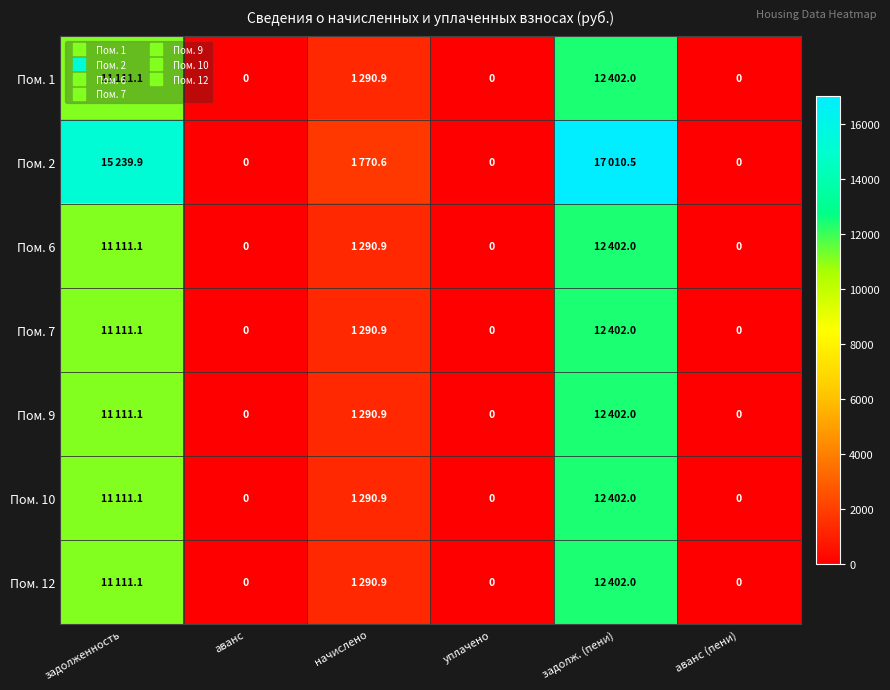

At which label does Пом. 12 reach its peak?

задолж. (пени)